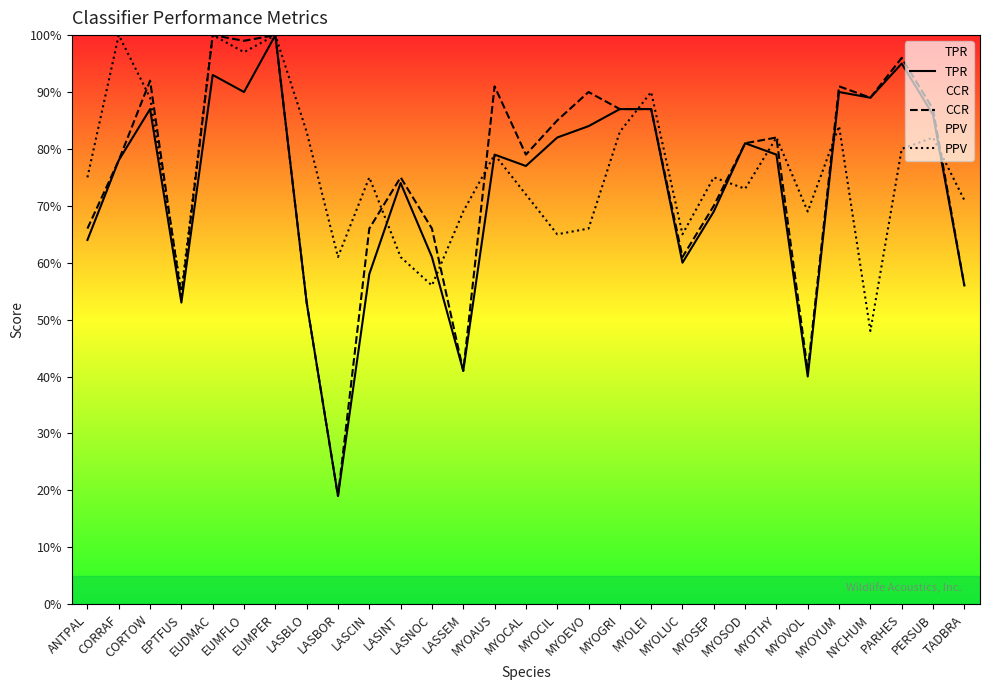

In CCR, how many points are higher than both neighbors (excluding endpoints)?

9